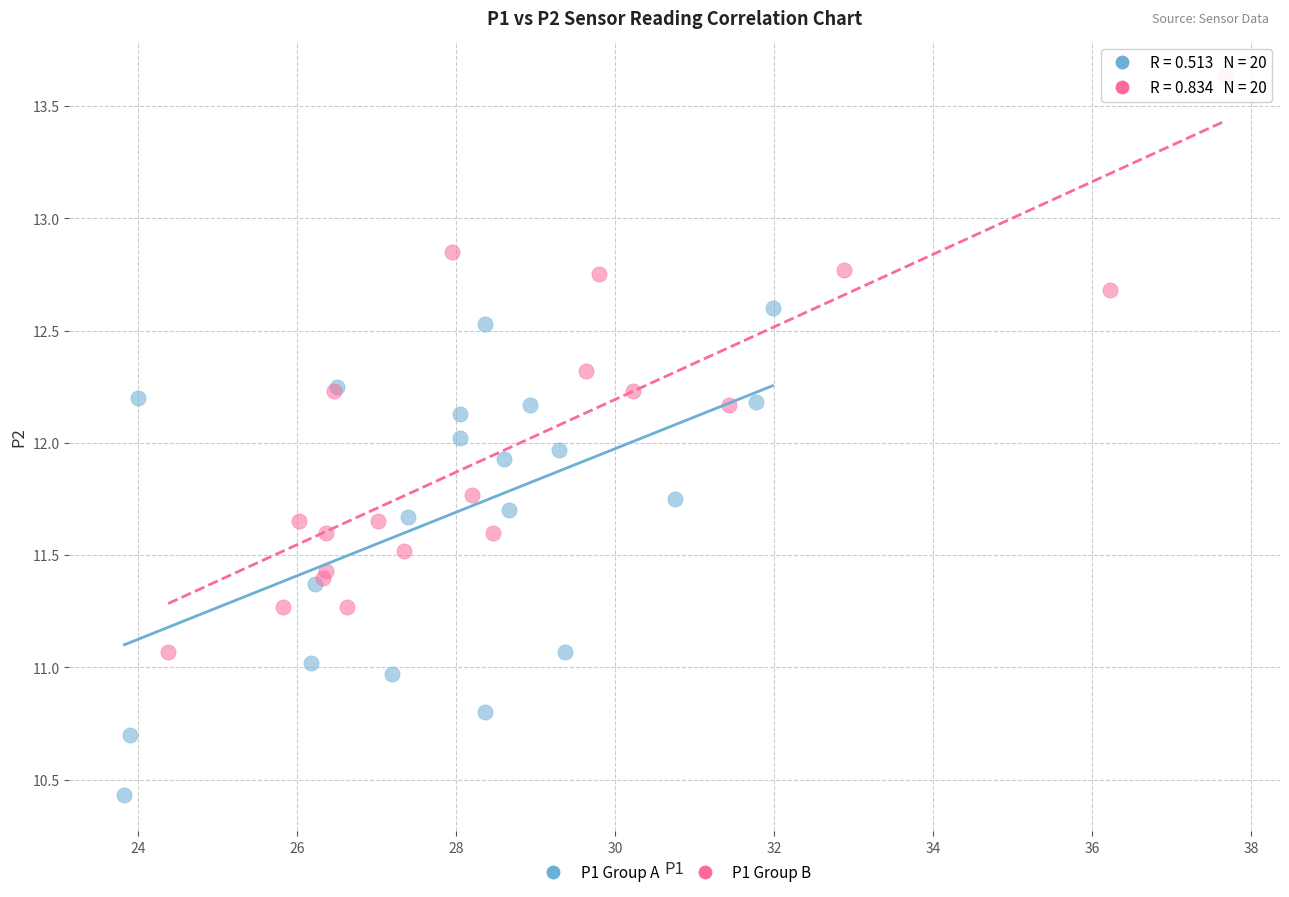

Which series contains the highest Y value?

P1 Group B